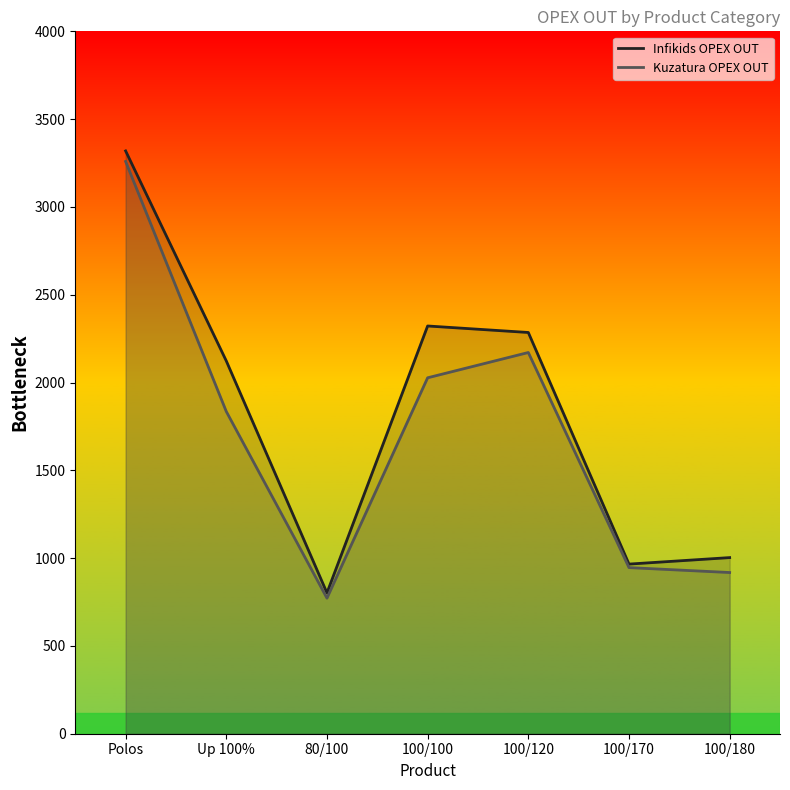

True or false: Infikids OPEX OUT line and Kuzatura OPEX OUT line cross at least once.

False